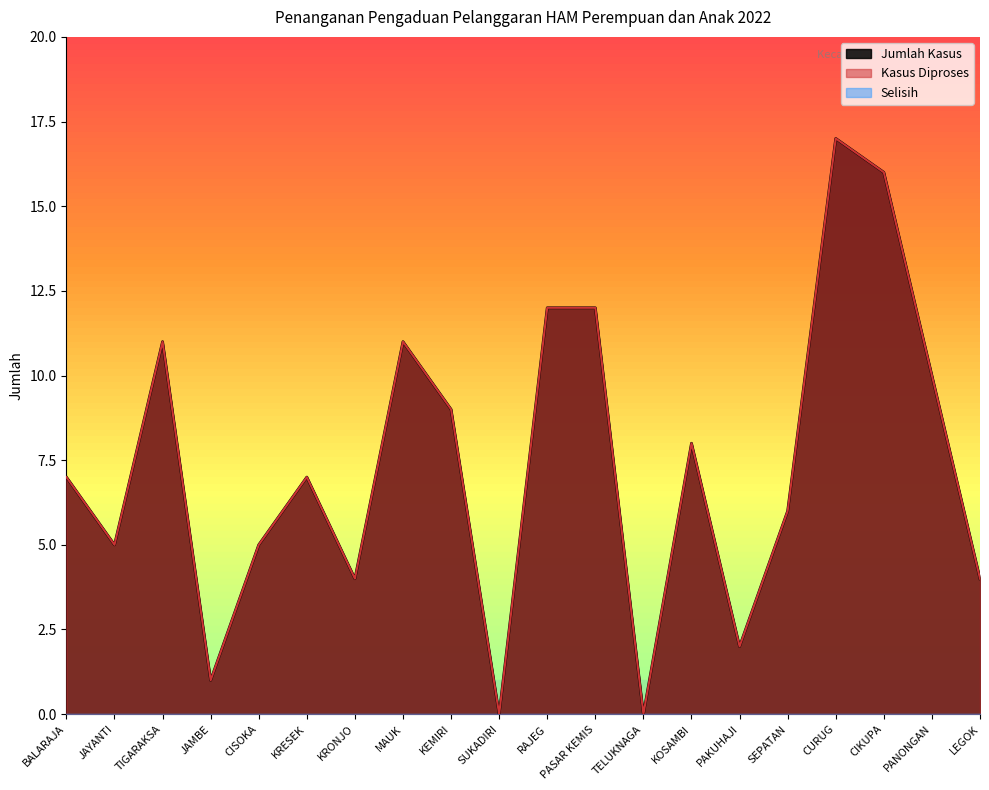

How many interior local valleys does the Kasus Diproses series have?

6